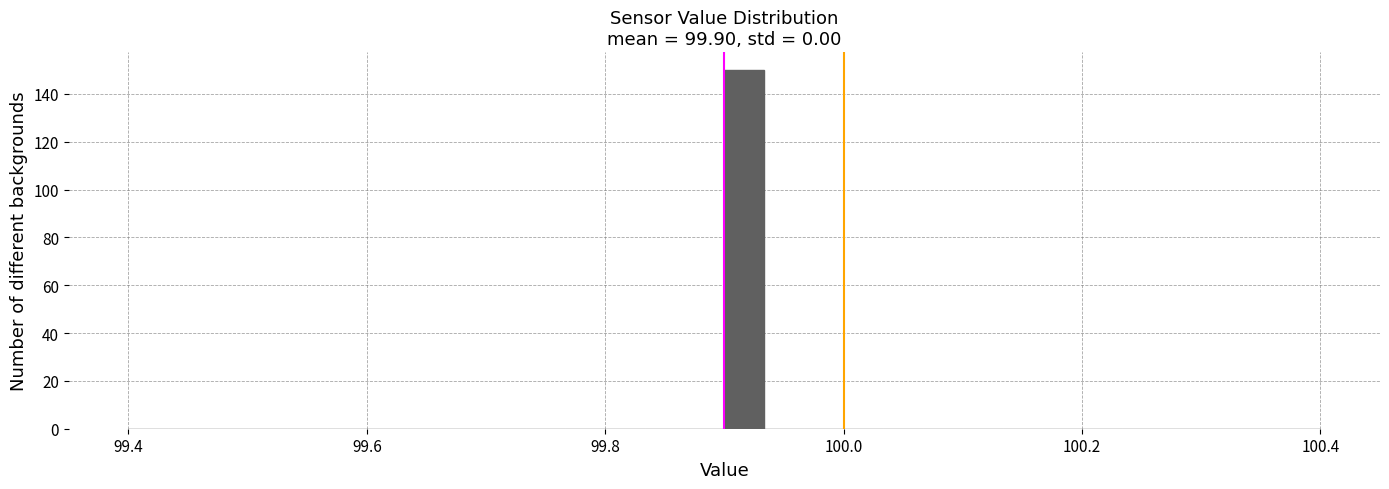

Read against the x-axis, roughly where is the centre of the tallest bar?

99.92